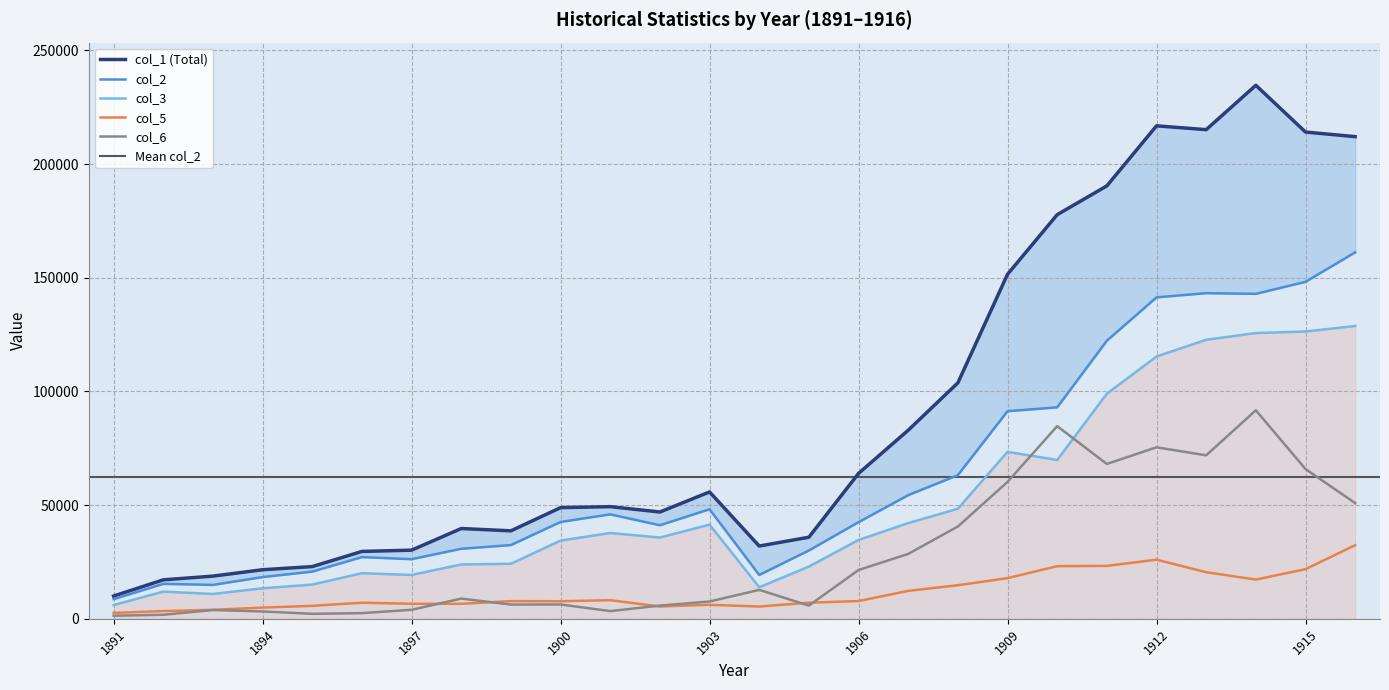

How many times do col_5 and col_6 cross each other?

5